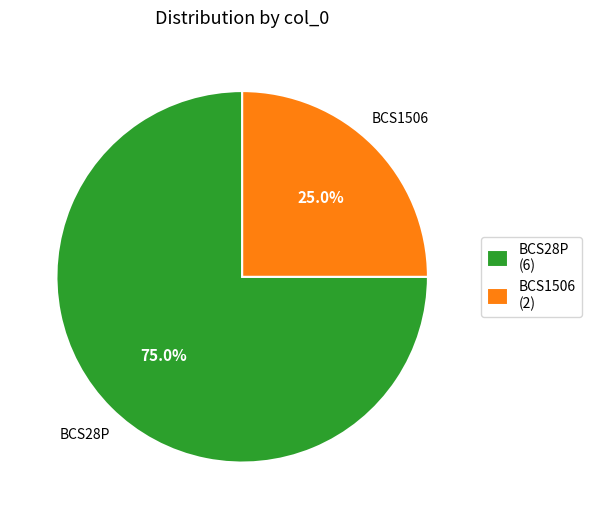

What percentage is the BCS28P slice, to the nearest percent?

75%